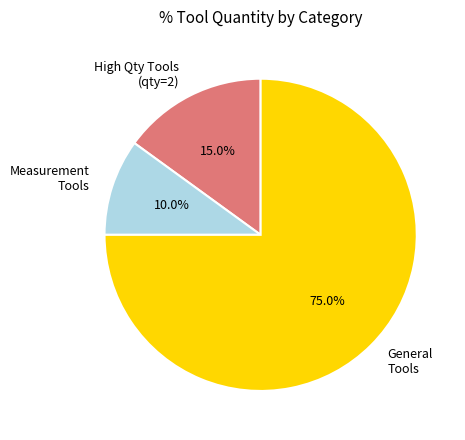

Is there any slice that represents more than half of the pie?

Yes